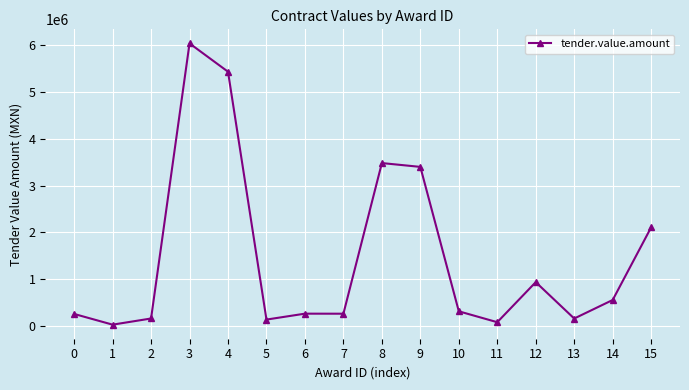

True or false: the data has more than 0 interior local peaks.

True